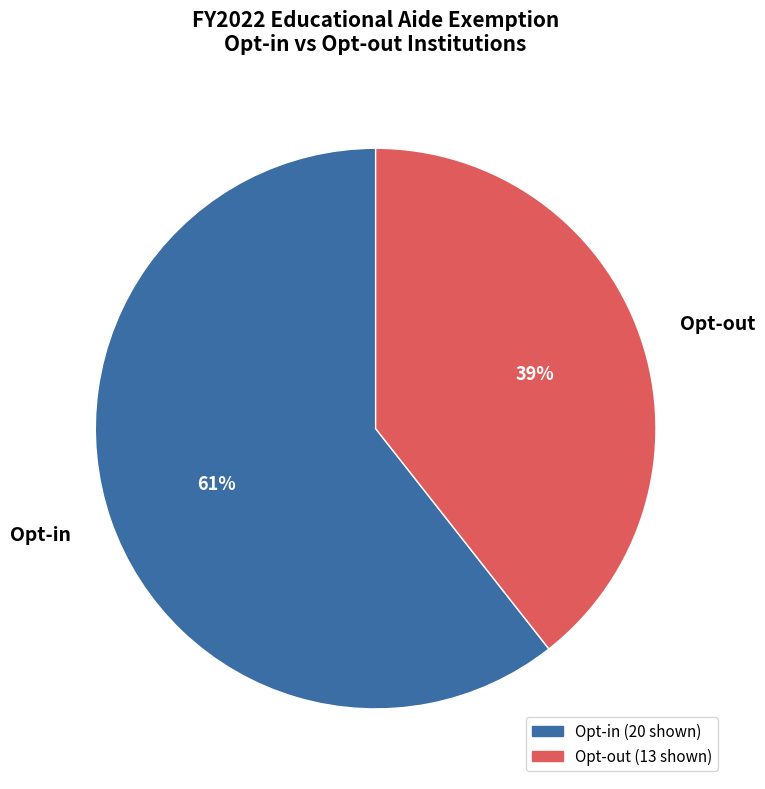

How many slices are in this pie chart?

2